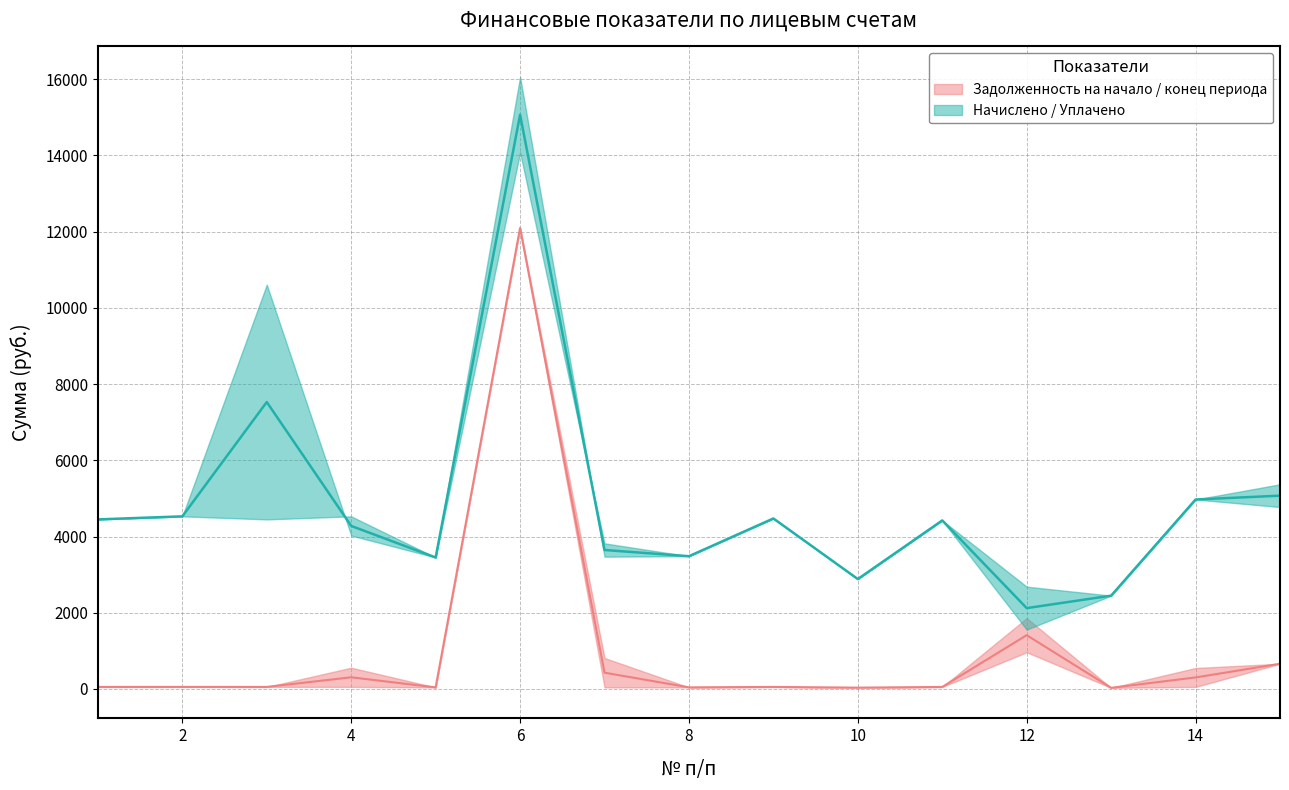

Which series has the largest total across all categories?

Уплачено